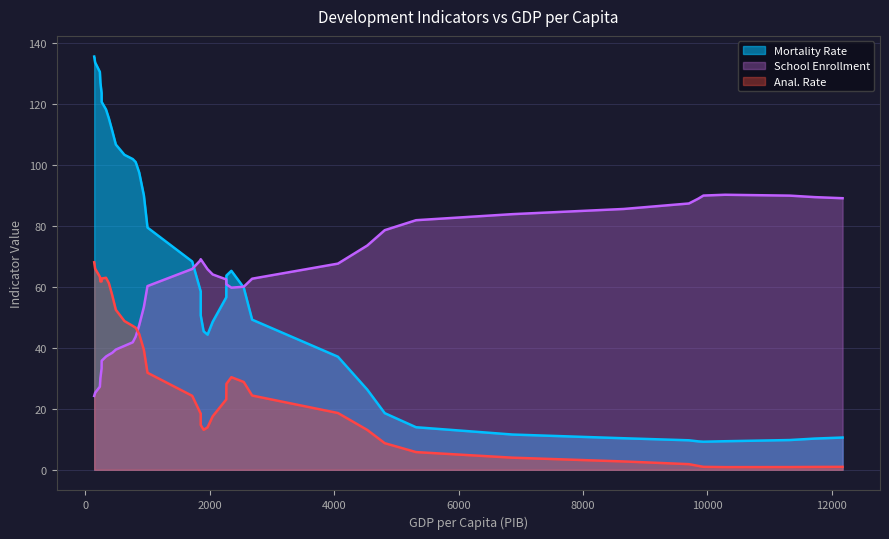

True or false: morta and anal intersect in this chart.

False